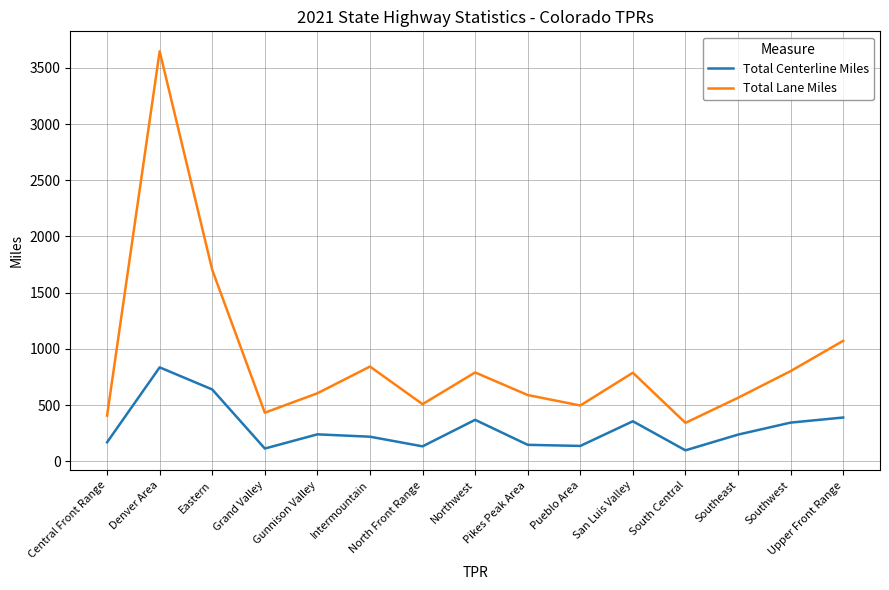

List the series in order of their overall mean, highest first.

Total Lane Miles, Total Centerline Miles